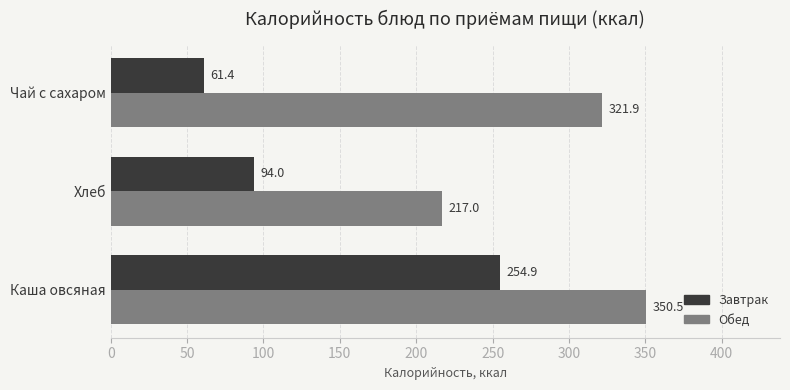

The value of Завтрак at Чай с сахаром is 61.4. True or false?

True